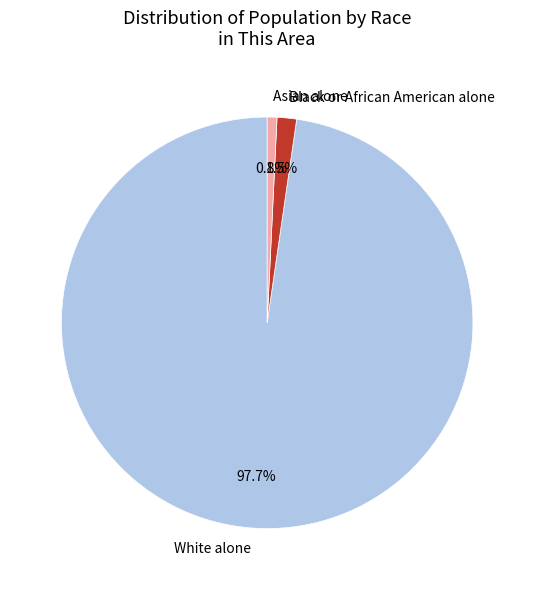

What is the total percentage of Asian alone and White alone?

98.5%